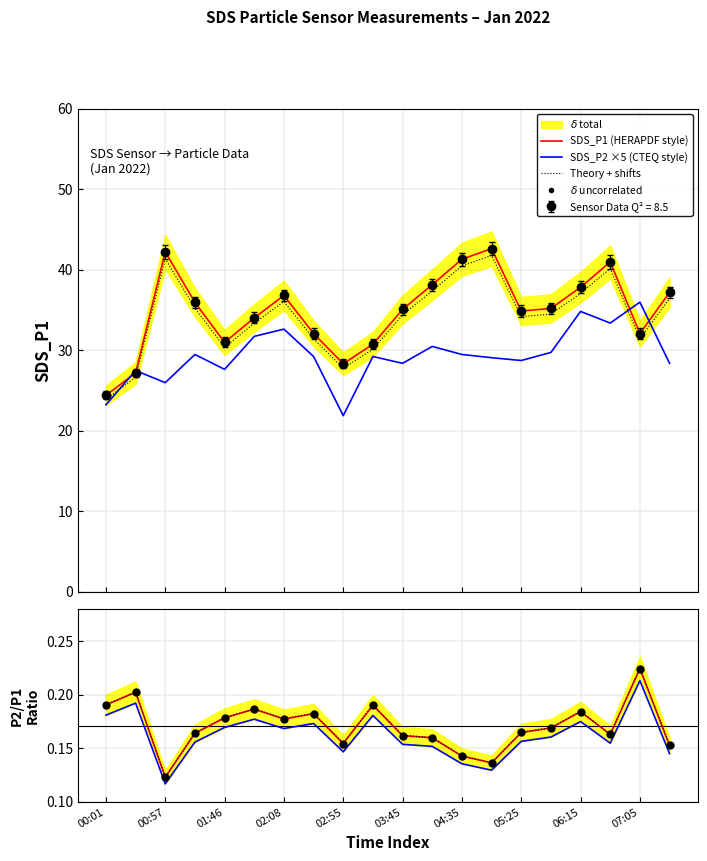

What is the total value across all series at 00:29?

54.7